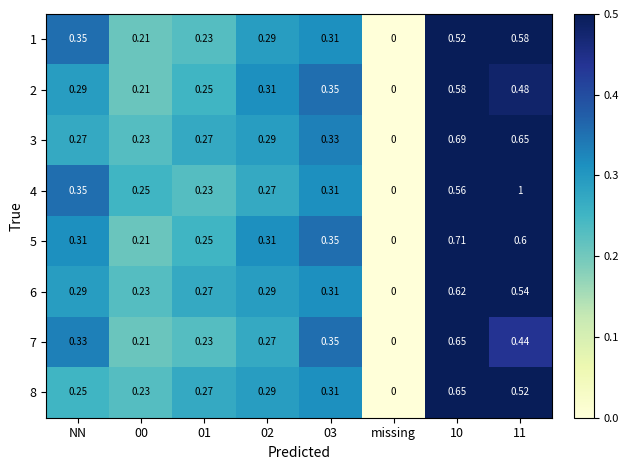

Is the value of 4 at 02 greater than the value of 8 at 03?

No